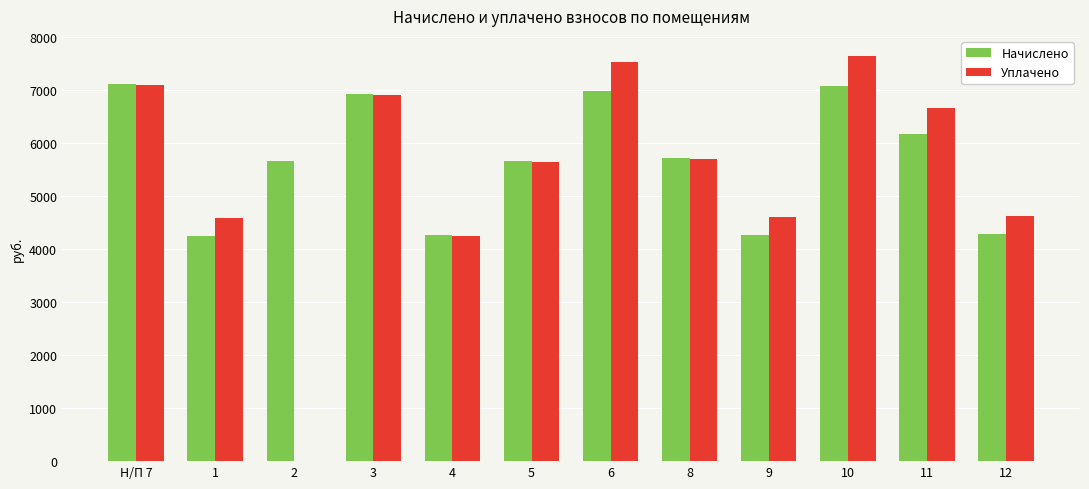

What is the total value across all series at Н/П 7?

14210.2